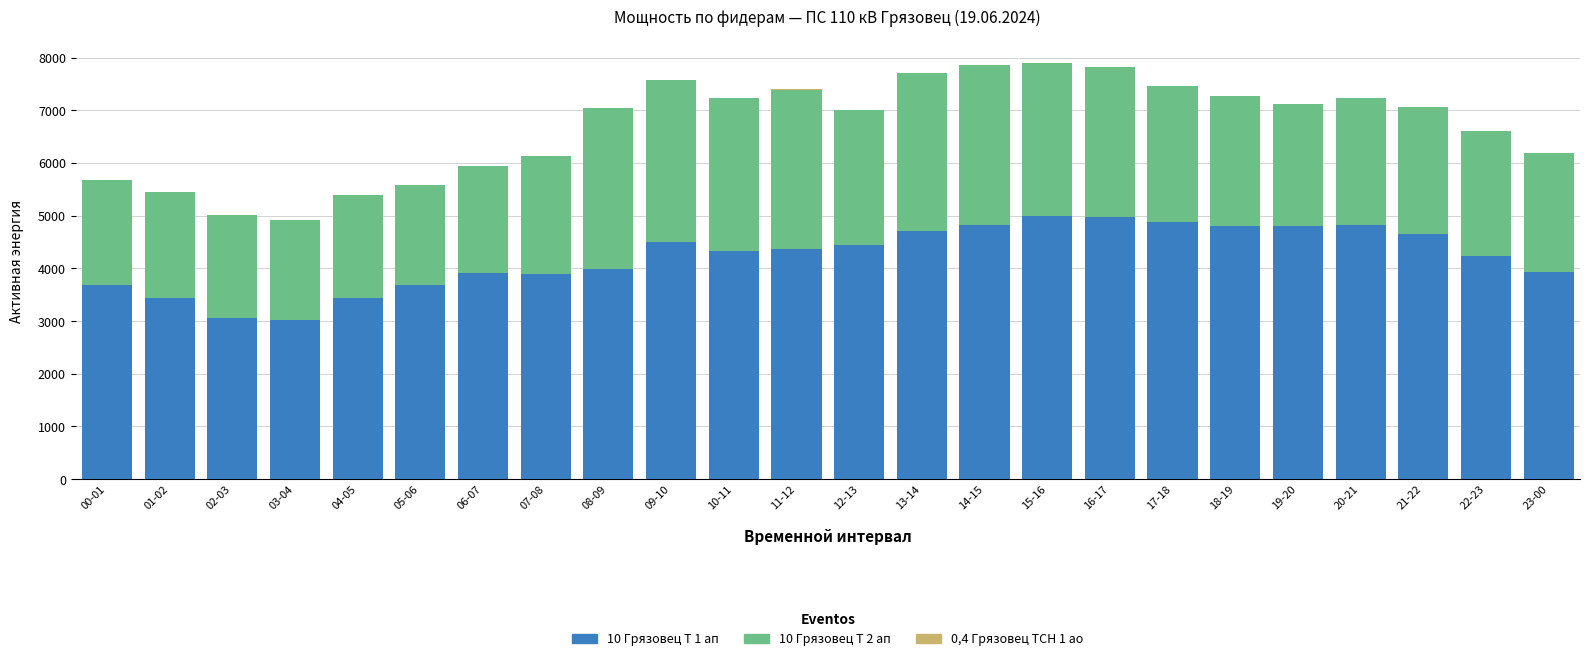

What is the maximum value for 10 Грязовец Т 1 ап?

5000.0